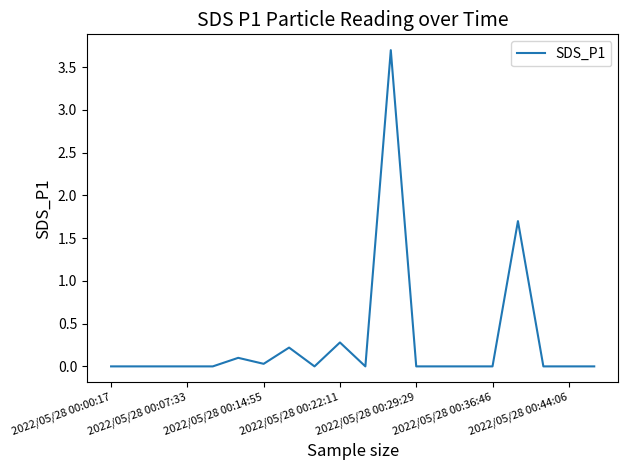

What is the maximum value shown in the chart?

3.7